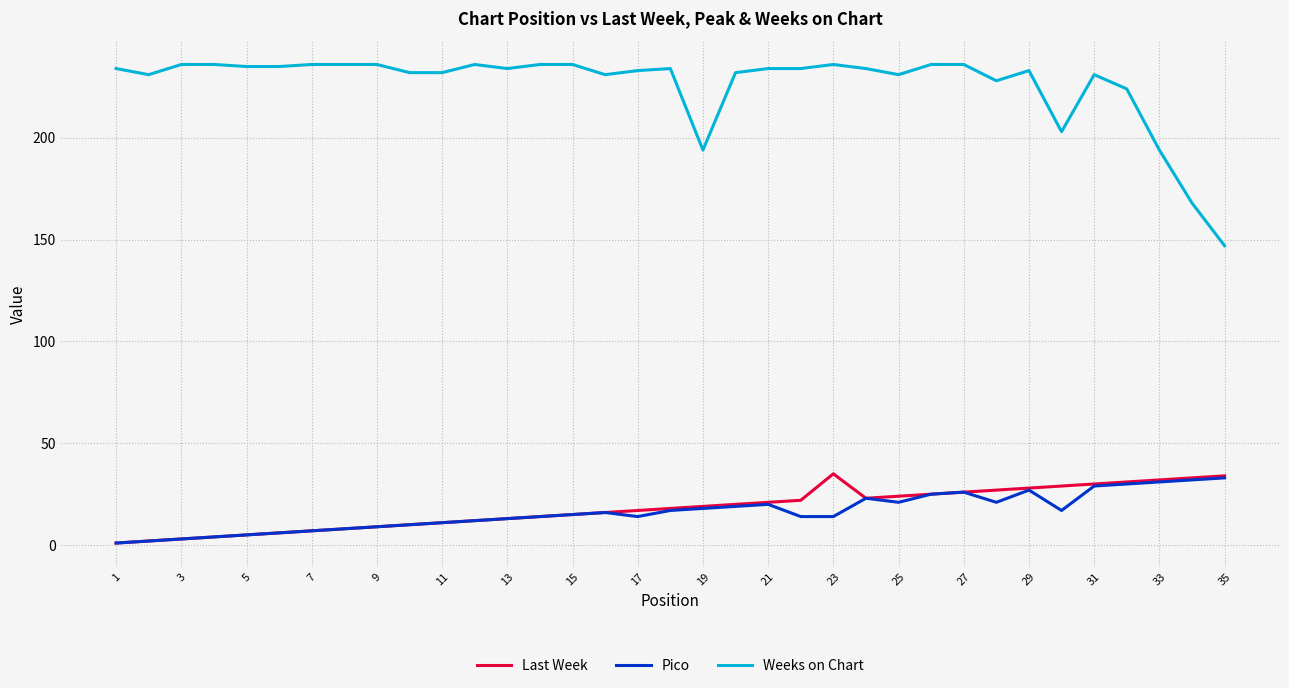

What is the difference between the maximum and minimum values in the Pico series?

32